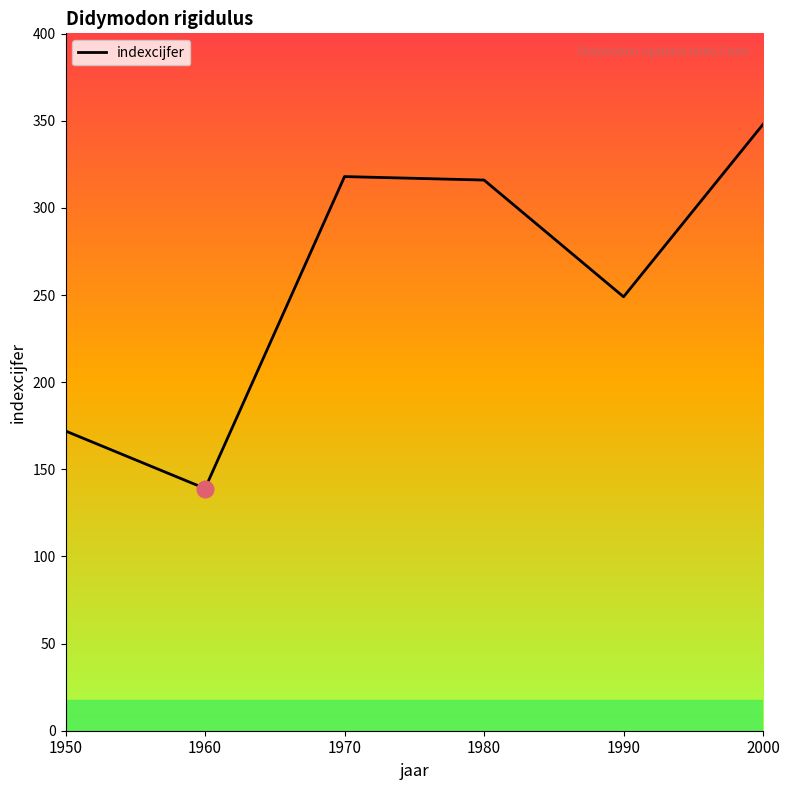

List the labels in order of value, smallest first.

1960, 1950, 1990, 1980, 1970, 2000